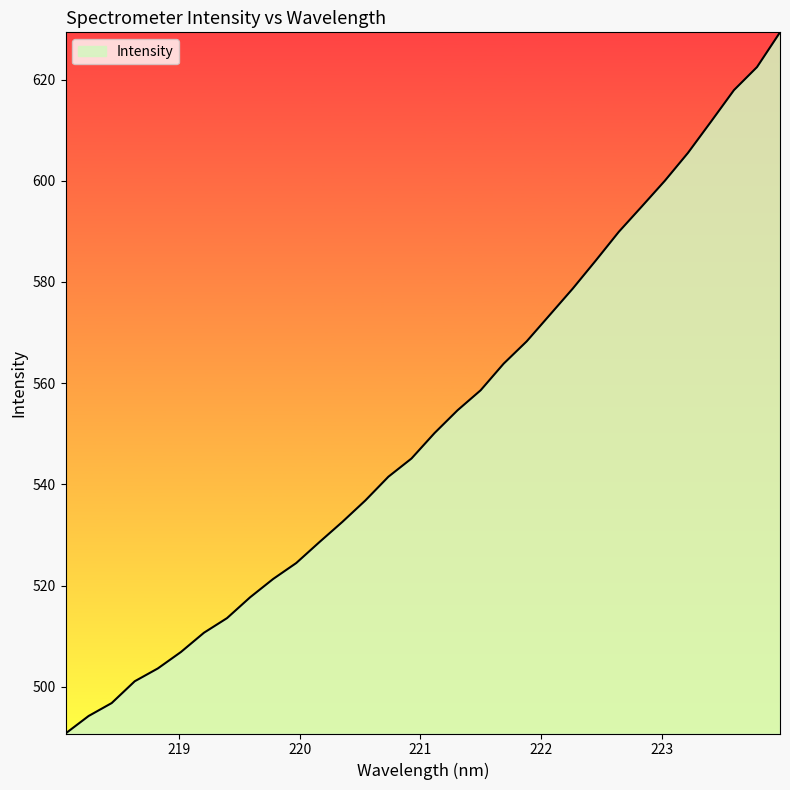

What is the maximum value shown in the chart?

629.3